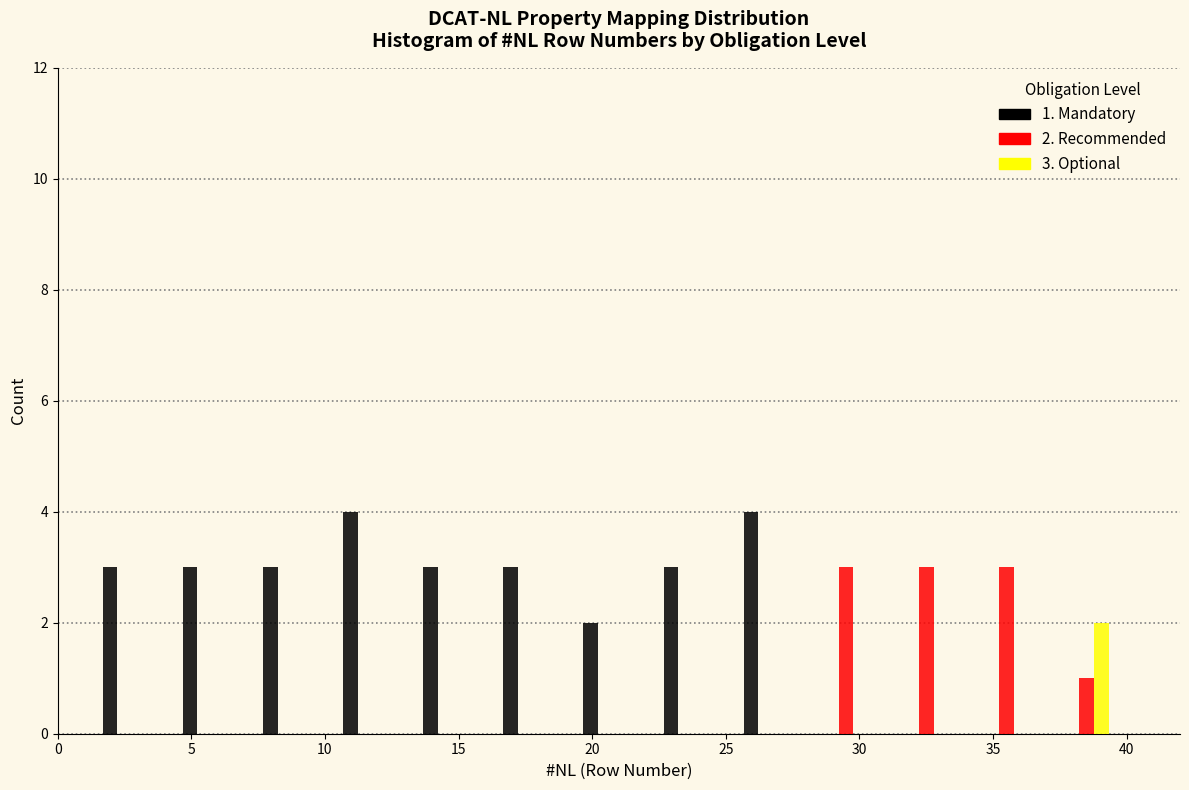

In the 3. Optional series, which range on the x-axis has the tallest bar?

37 to 40